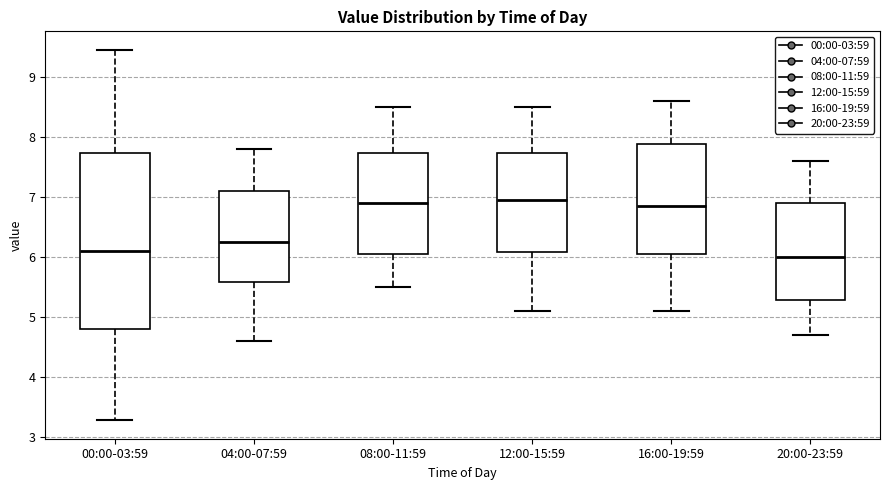

Reading left to right, transcribe this box plot: for each box, give where its median line is, the range the box spans, and where its two whiskers end, as read against the y-axis. The values are not printed on the chart, so give them approximately, as read against the axis.

00:00-03:59: median 6.1, box 4.8 to 7.7, whiskers 3.3 to 9.5
04:00-07:59: median 6.3, box 5.6 to 7.1, whiskers 4.6 to 7.8
08:00-11:59: median 6.9, box 6.1 to 7.7, whiskers 5.5 to 8.5
12:00-15:59: median 7.0, box 6.1 to 7.7, whiskers 5.1 to 8.5
16:00-19:59: median 6.9, box 6.1 to 7.9, whiskers 5.1 to 8.6
20:00-23:59: median 6.0, box 5.3 to 6.9, whiskers 4.7 to 7.6